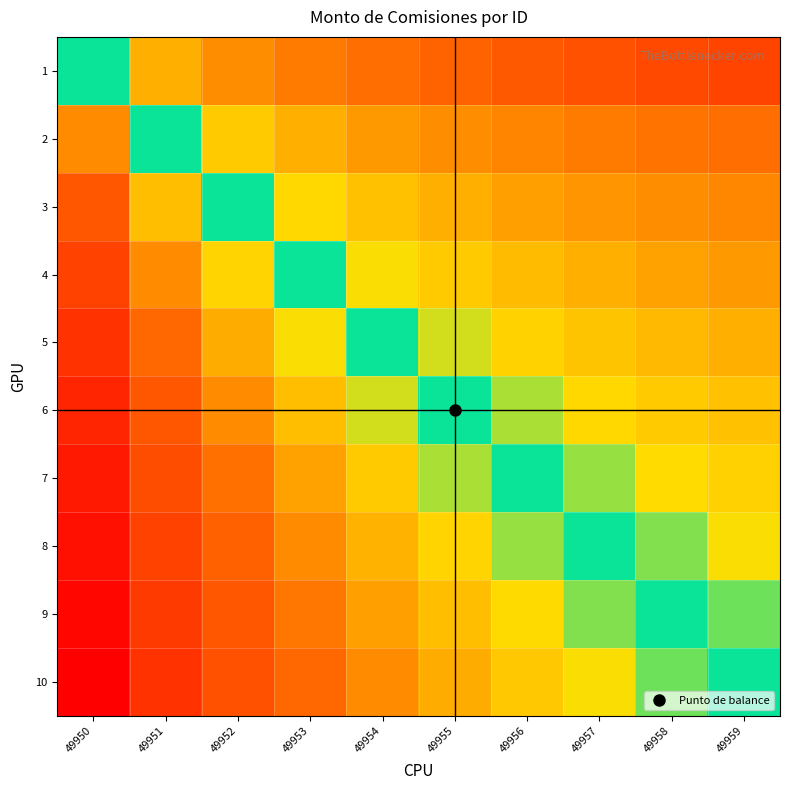

Reading left to right, extract all data points from this chart.

1: 49950=0.0	49951=1.0	49952=1.6	49953=2.0	49954=2.3	49955=2.6	49956=2.8	49957=3.0	49958=3.2	49959=3.3
2: 49950=-1.0	49951=0.0	49952=0.6	49953=1.0	49954=1.3	49955=1.6	49956=1.8	49957=2.0	49958=2.2	49959=2.3
3: 49950=-1.6	49951=-0.6	49952=0.0	49953=0.4	49954=0.7	49955=1.0	49956=1.2	49957=1.4	49958=1.6	49959=1.7
4: 49950=-2.0	49951=-1.0	49952=-0.4	49953=0.0	49954=0.3	49955=0.6	49956=0.8	49957=1.0	49958=1.2	49959=1.3
5: 49950=-2.3	49951=-1.3	49952=-0.7	49953=-0.3	49954=0.0	49955=0.3	49956=0.5	49957=0.7	49958=0.8	49959=1.0
6: 49950=-2.6	49951=-1.6	49952=-1.0	49953=-0.6	49954=-0.3	49955=0.0	49956=0.2	49957=0.4	49958=0.6	49959=0.7
7: 49950=-2.8	49951=-1.8	49952=-1.2	49953=-0.8	49954=-0.5	49955=-0.2	49956=0.0	49957=0.2	49958=0.4	49959=0.5
8: 49950=-3.0	49951=-2.0	49952=-1.4	49953=-1.0	49954=-0.7	49955=-0.4	49956=-0.2	49957=0.0	49958=0.2	49959=0.3
9: 49950=-3.2	49951=-2.2	49952=-1.6	49953=-1.2	49954=-0.8	49955=-0.6	49956=-0.4	49957=-0.2	49958=0.0	49959=0.2
10: 49950=-3.3	49951=-2.3	49952=-1.7	49953=-1.3	49954=-1.0	49955=-0.7	49956=-0.5	49957=-0.3	49958=-0.2	49959=0.0